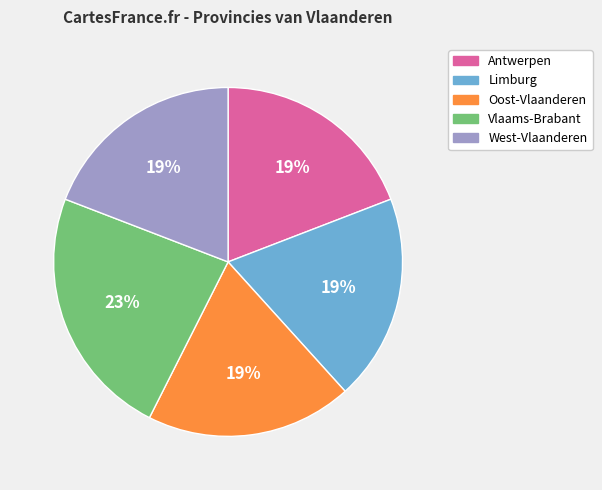

How many slices are in this pie chart?

5